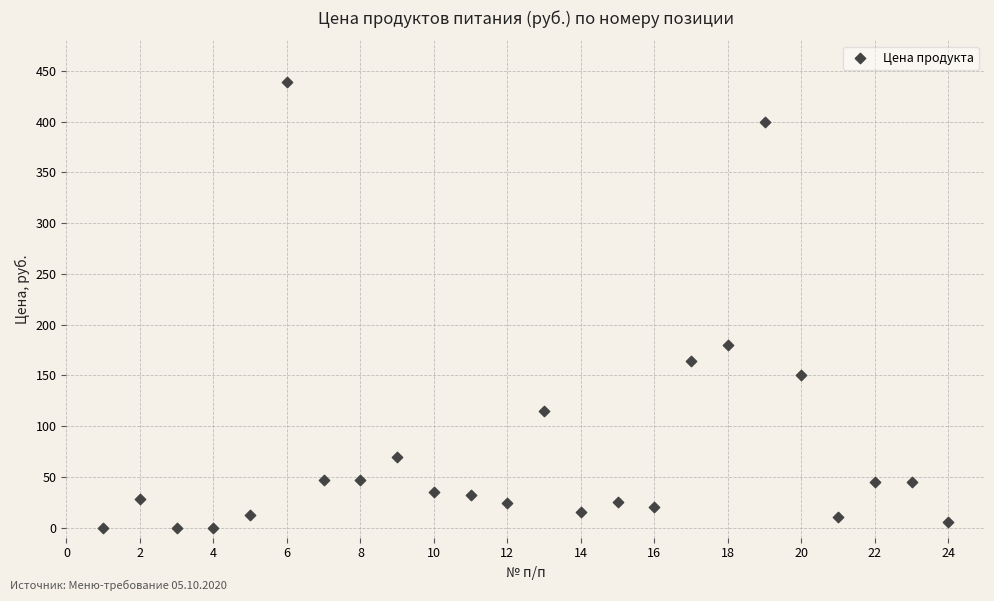

What is the range of Y values (max minus min)?

438.9